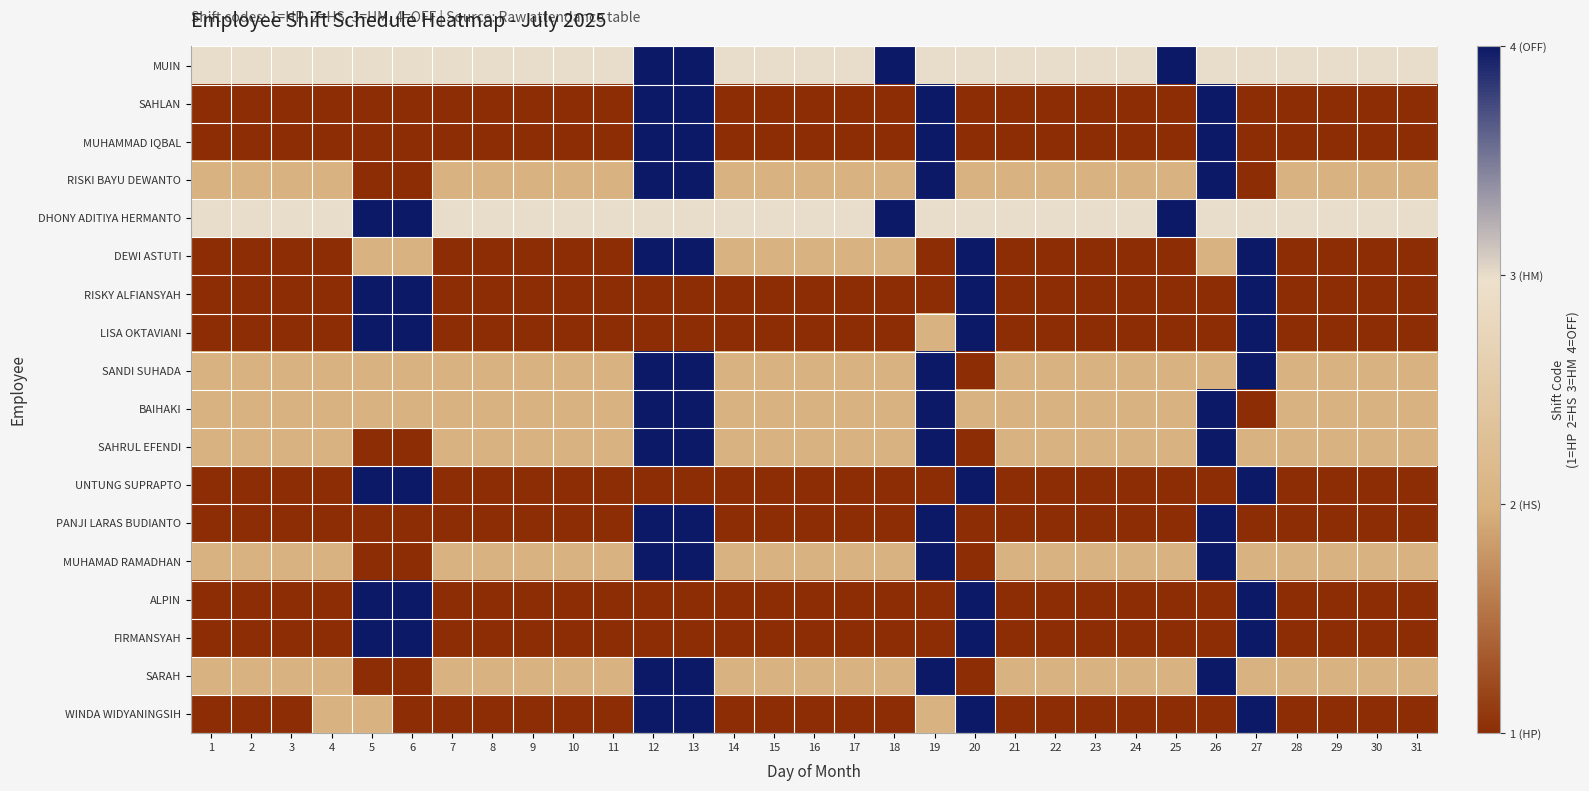

At how many categories does at least one series exceed 1?

31